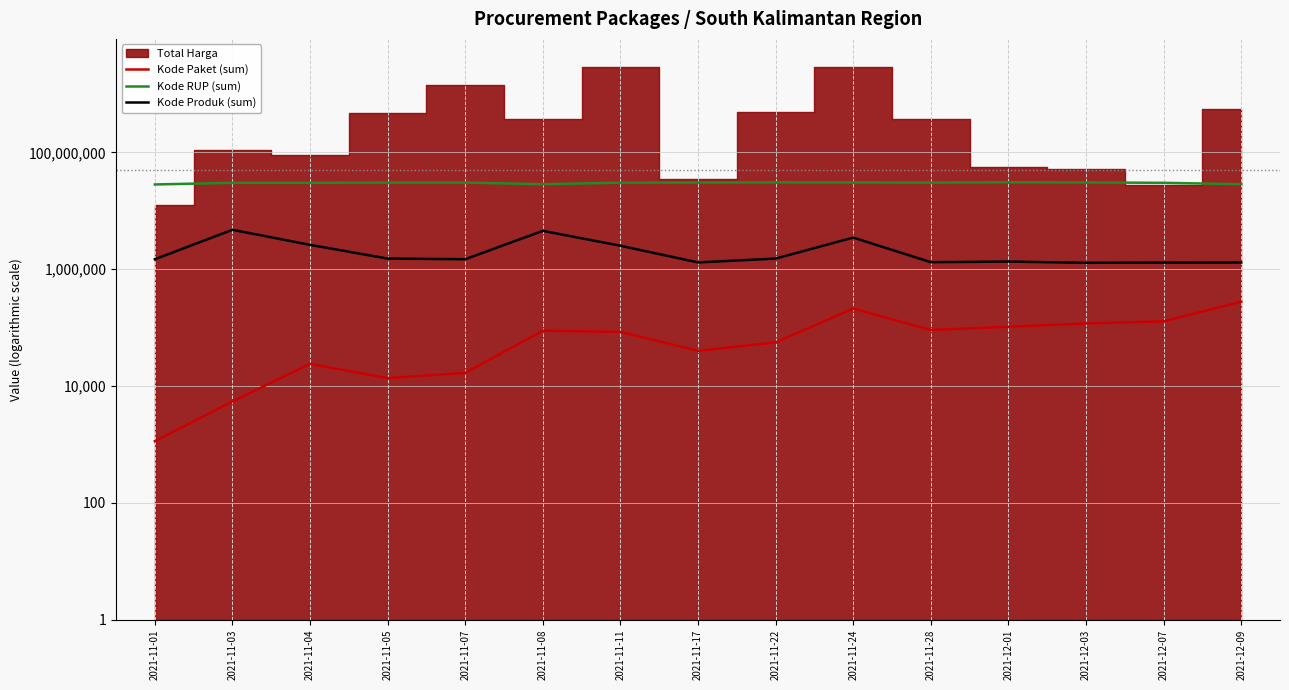

What is the label of the 6th point from the left?

2021-11-08